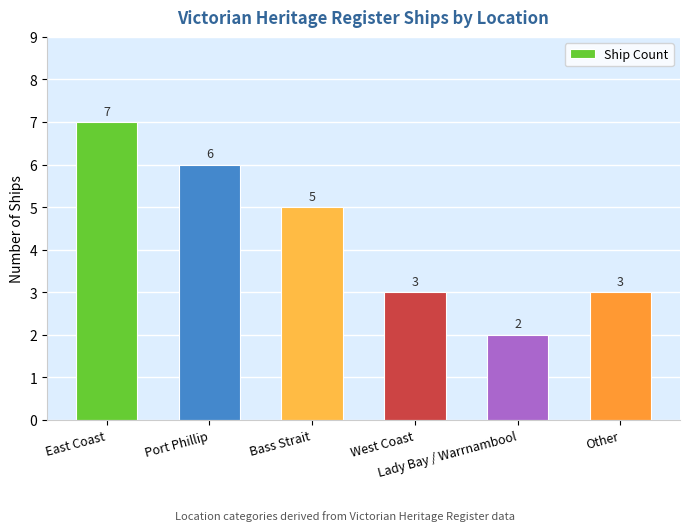

Which has a higher value, Port Phillip or Lady Bay / Warrnambool?

Port Phillip